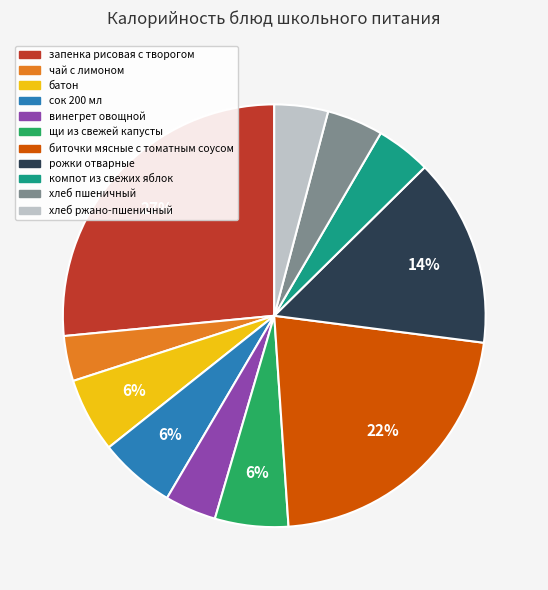

True or false: запенка рисовая с творогом accounts for 34% of the total.

False